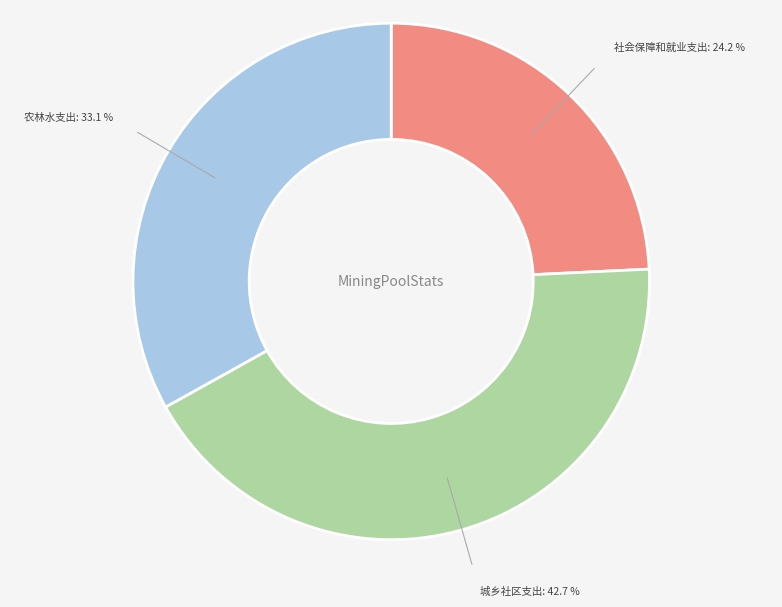

Is 城乡社区支出 the majority of the pie?

No